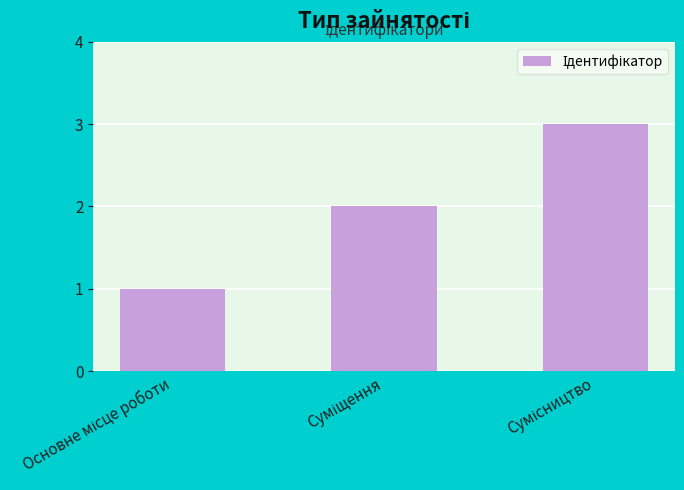

What is the greatest value displayed?

3